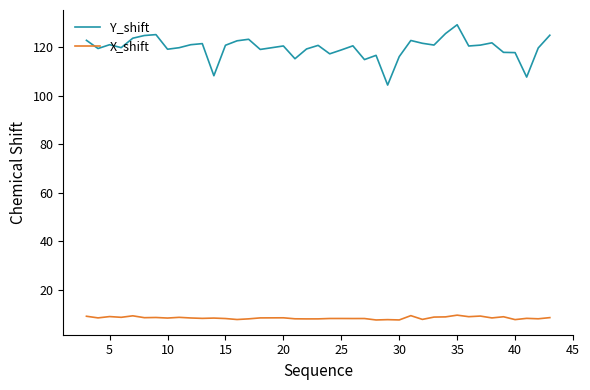

Which series has the largest total across all categories?

Y_shift